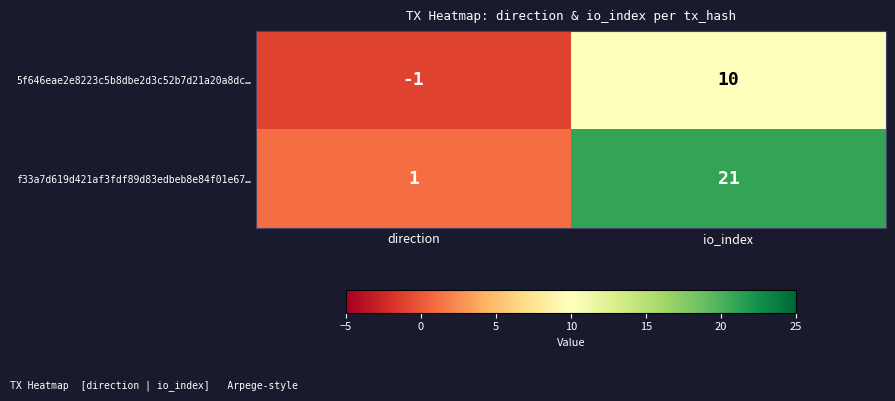

List the series in order of their overall mean, highest first.

f33a7d619d421af3fdf89d83edbeb8e84f01e67…, 5f646eae2e8223c5b8dbe2d3c52b7d21a20a8dc…